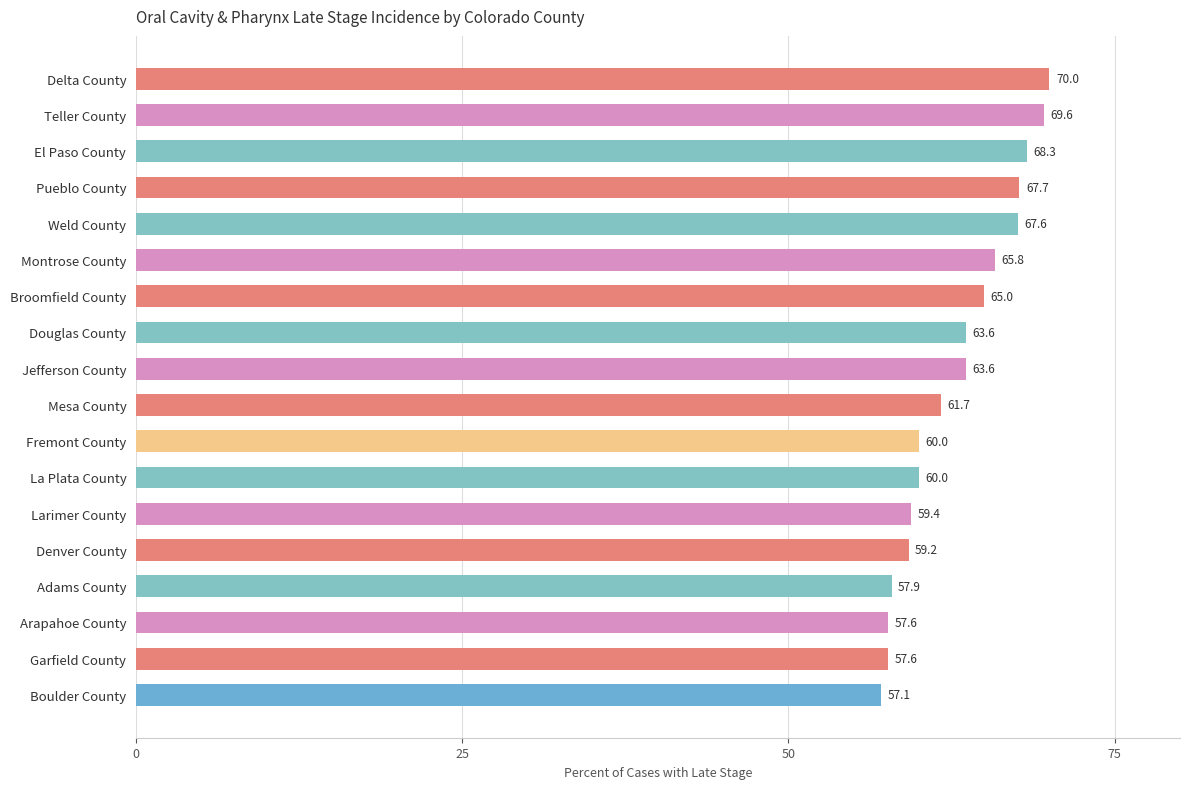

What is the difference between the maximum and second lowest values?

12.4